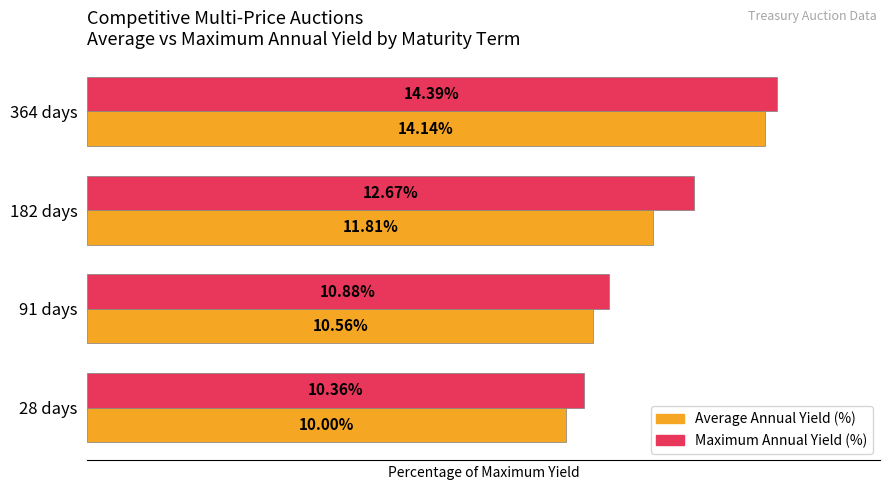

What are all the series names shown in the legend?

Average Annual Yield (%), Maximum Annual Yield (%)